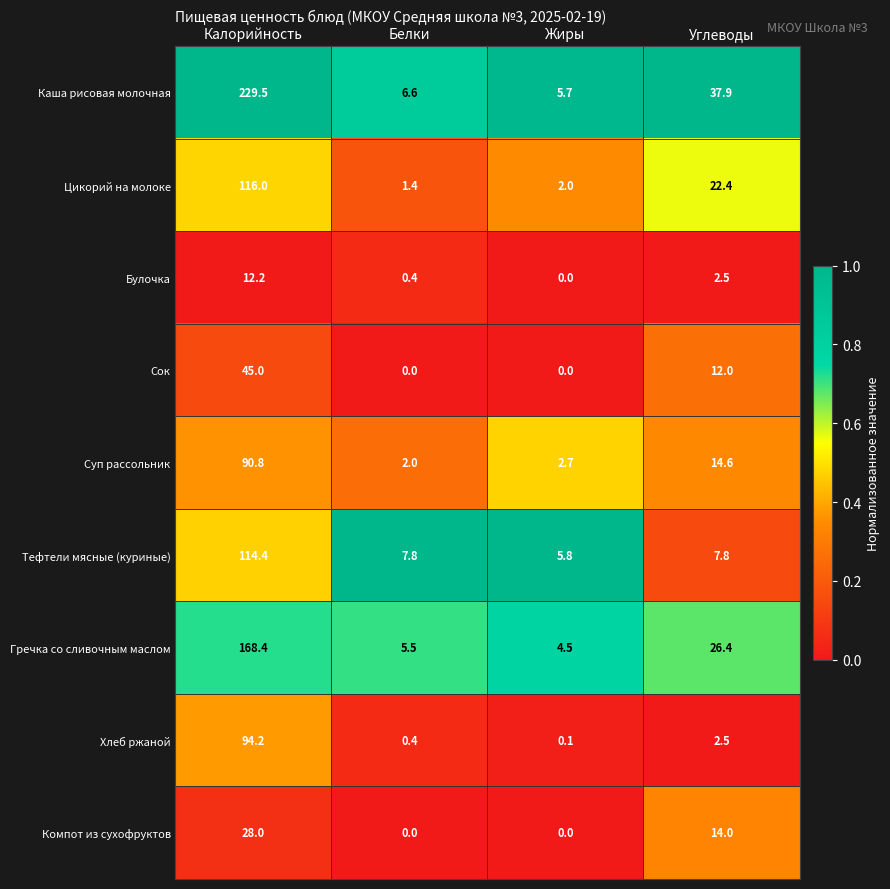

What is the sum of all Компот из сухофруктов values?

42.0